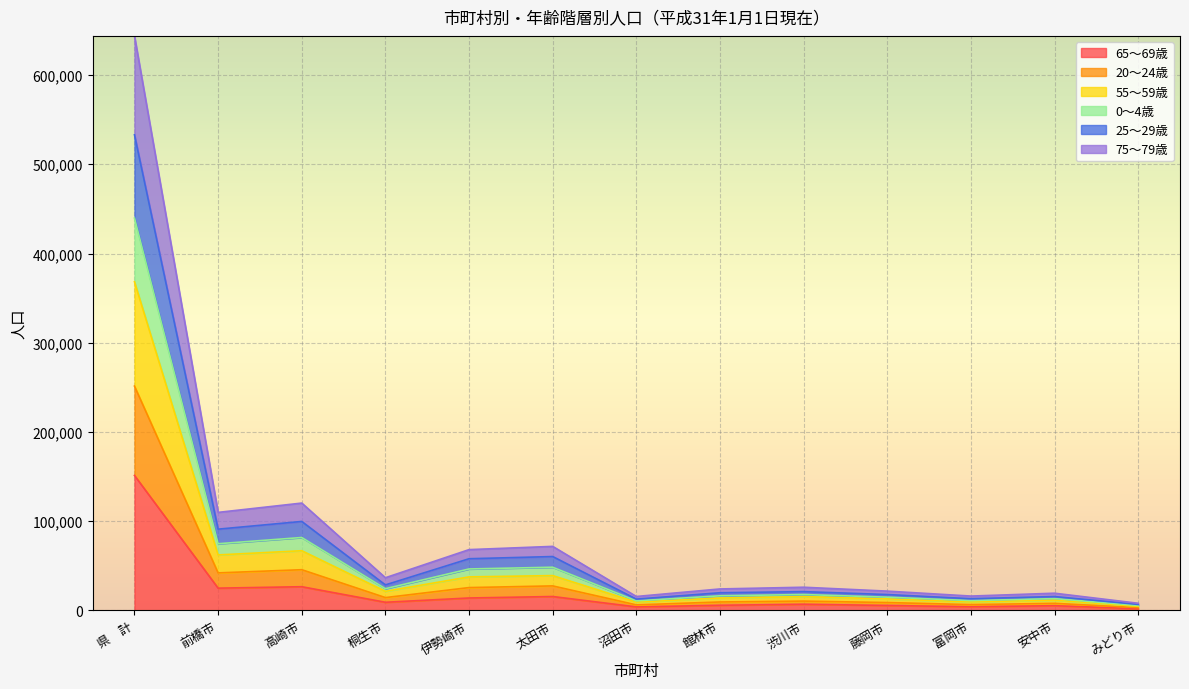

Does the chart display data point markers on the line(s)?

No